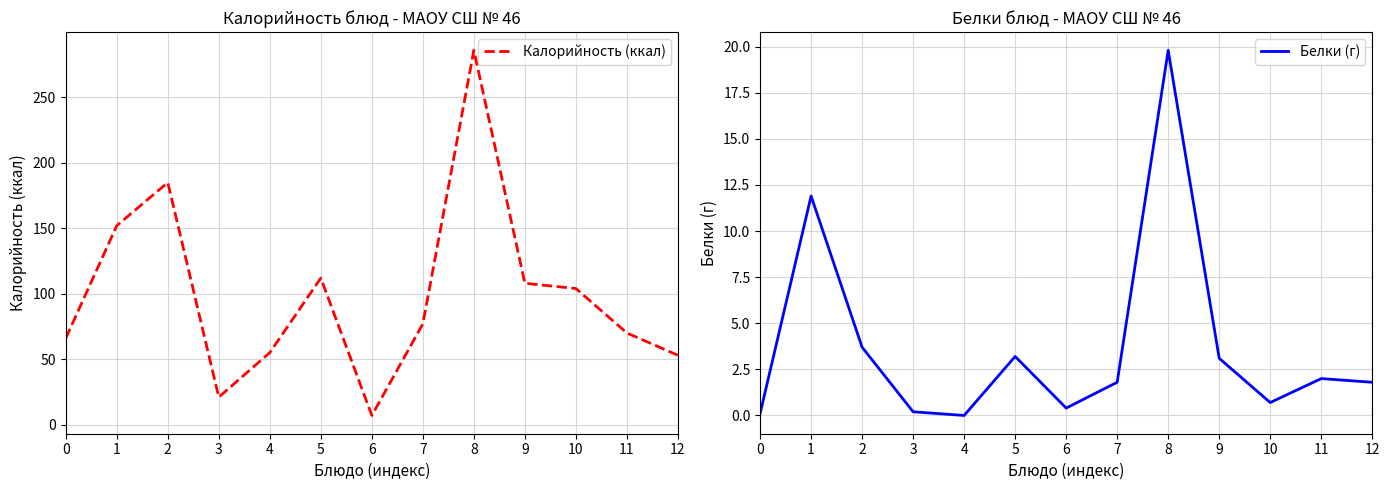

Which series has the largest total across all categories?

Калорийность (ккал)